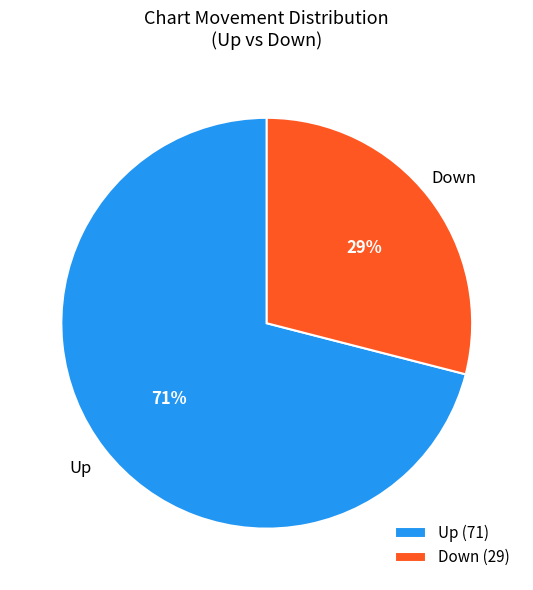

What percentage is the Up (71) slice, to the nearest percent?

71%